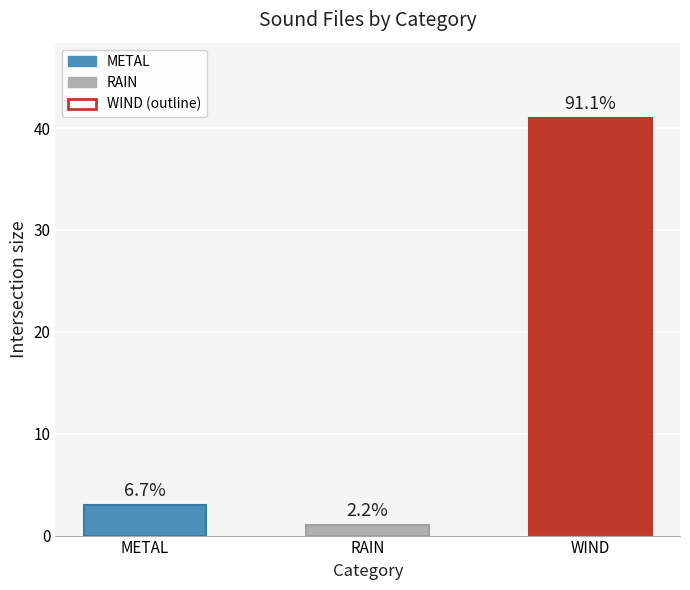

How many bars are there in total?

3